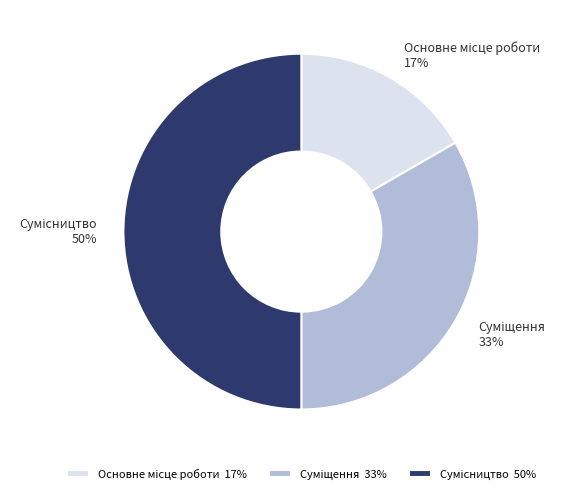

To the nearest percent, what is the difference between the largest and smallest slice percentages?

33%